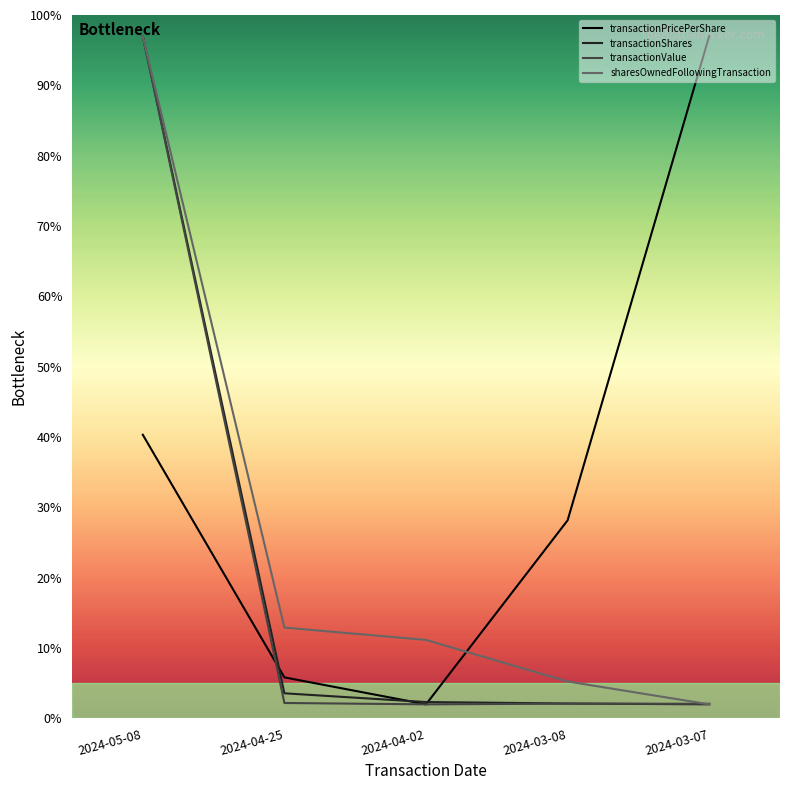

How many values in the sharesOwnedFollowingTransaction series exceed 11?

3